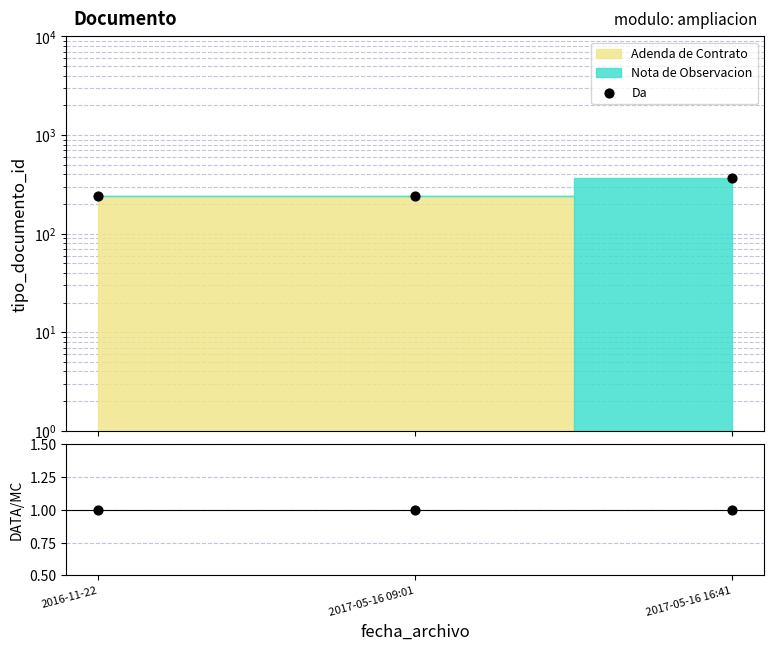

At which category is the sum across all series the highest?

2017-05-16 16:41